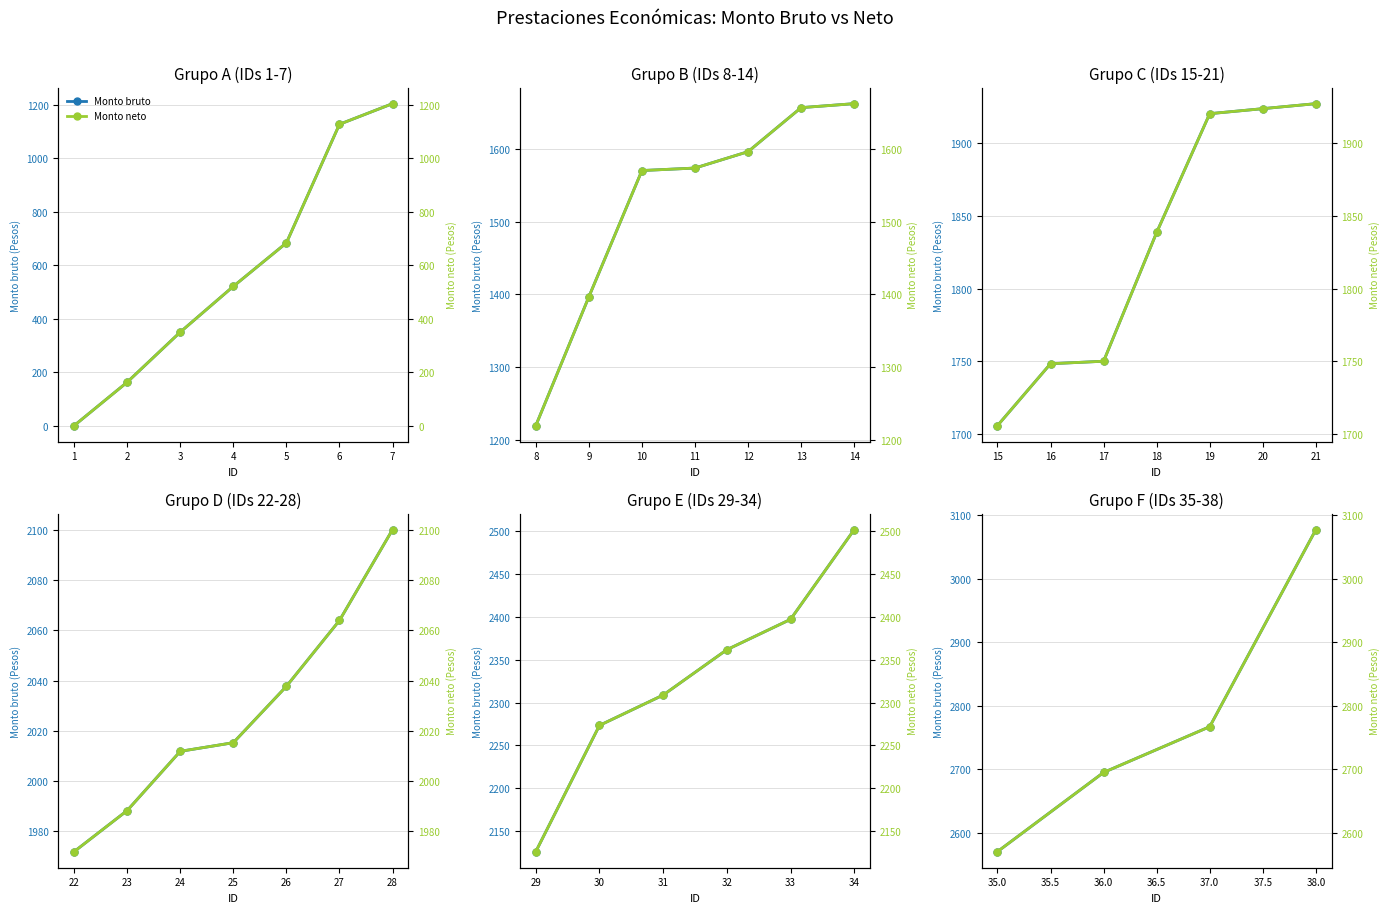

True or false: Monto neto and Monto bruto cross at least once.

False